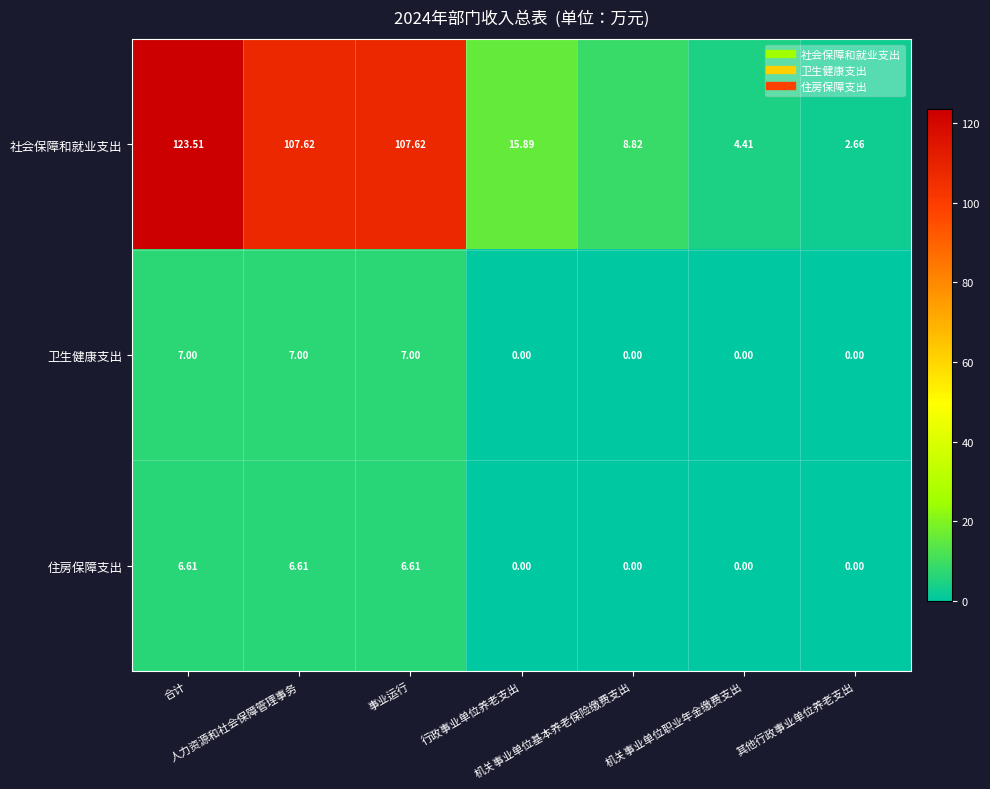

Reading right to left, what are all the values shown in this chart?

社会保障和就业支出: 其他行政事业单位养老支出=2.7	机关事业单位职业年金缴费支出=4.4	机关事业单位基本养老保险缴费支出=8.8	行政事业单位养老支出=15.9	事业运行=107.6	人力资源和社会保障管理事务=107.6	合计=123.5
卫生健康支出: 其他行政事业单位养老支出=0.0	机关事业单位职业年金缴费支出=0.0	机关事业单位基本养老保险缴费支出=0.0	行政事业单位养老支出=0.0	事业运行=7.0	人力资源和社会保障管理事务=7.0	合计=7.0
住房保障支出: 其他行政事业单位养老支出=0.0	机关事业单位职业年金缴费支出=0.0	机关事业单位基本养老保险缴费支出=0.0	行政事业单位养老支出=0.0	事业运行=6.6	人力资源和社会保障管理事务=6.6	合计=6.6